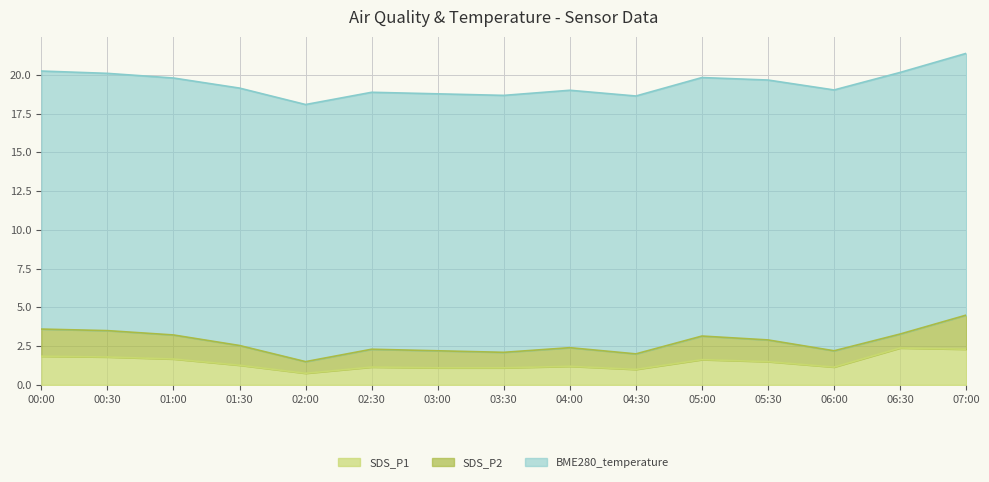

What is the sum of the SDS_P1 values at 05:30 and 00:00?

3.4